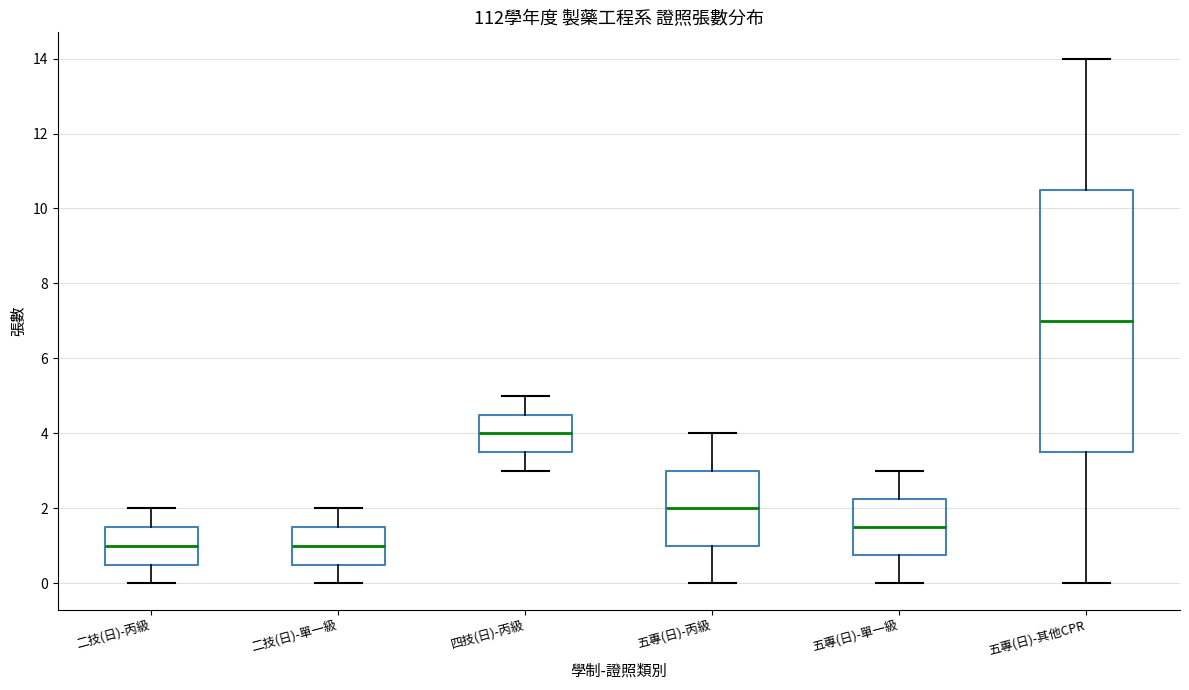

Which box's median line is the highest?

五專(日)-其他CPR